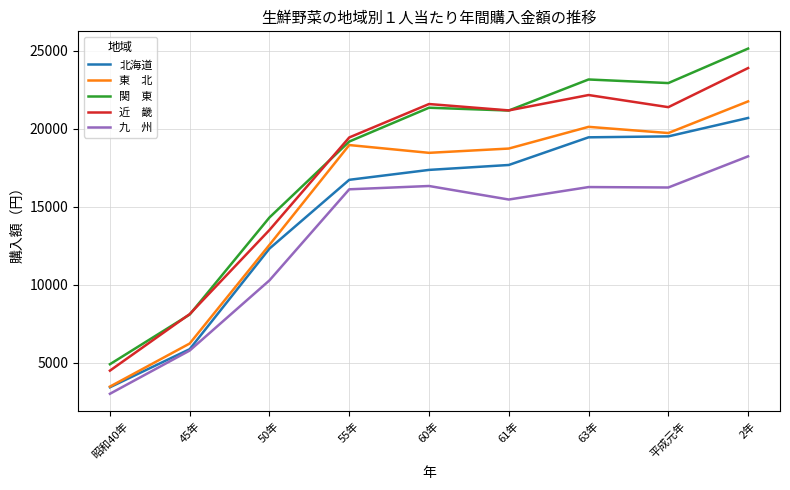

What is the total value across all series at 61年?

94191.1